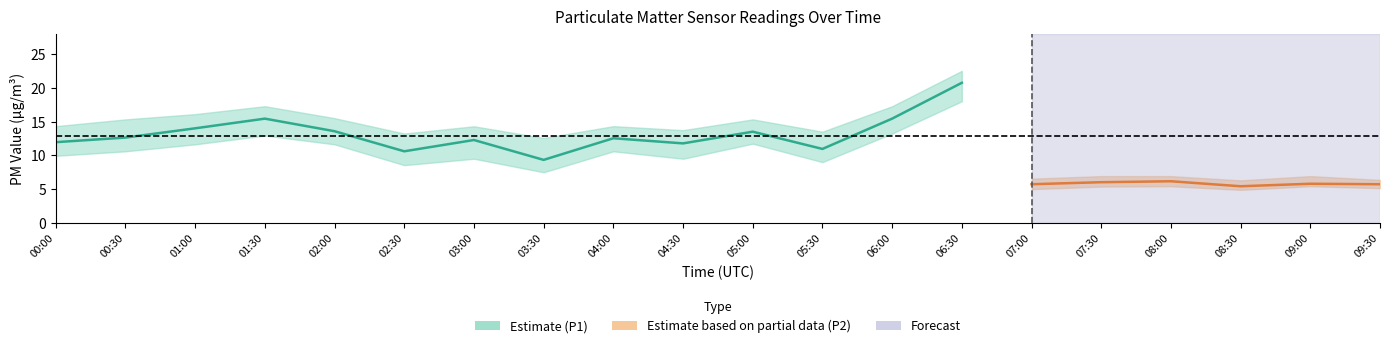

What is the label of the 9th point from the left?

04:00